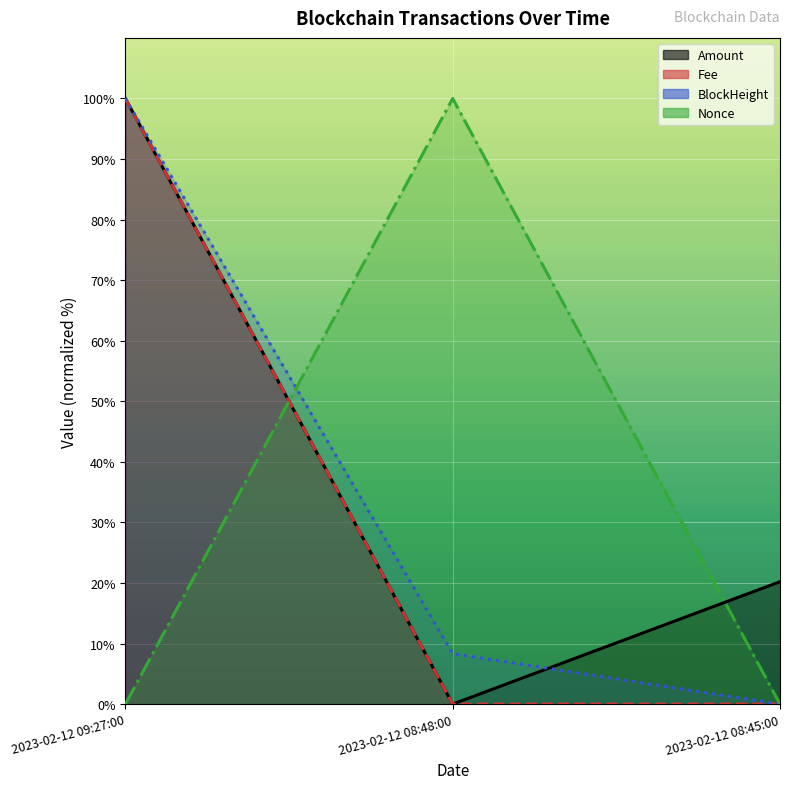

Where is Amount nearest to the value 50?

2023-02-12 08:45:00